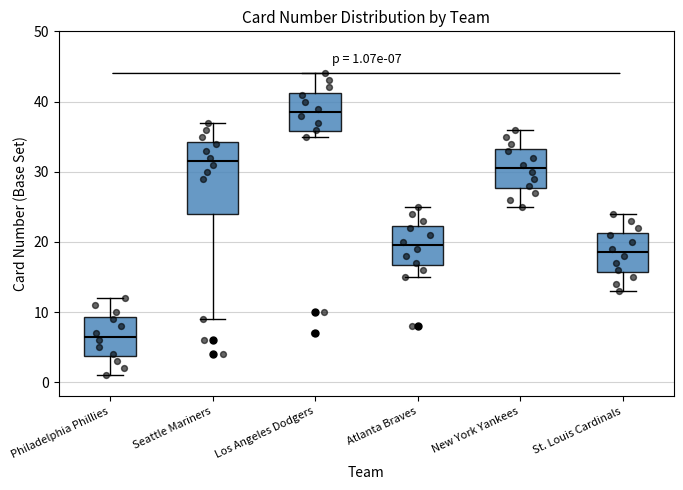

Which box's median line is the lowest?

Philadelphia Phillies